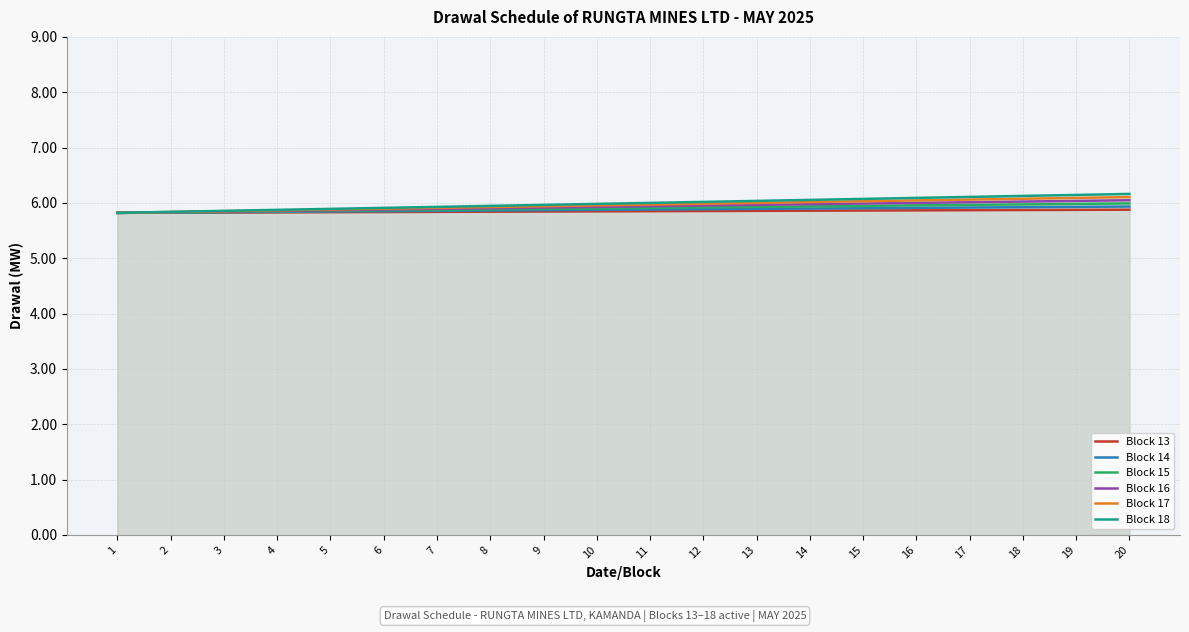

Count the number of data series in this chart.

6